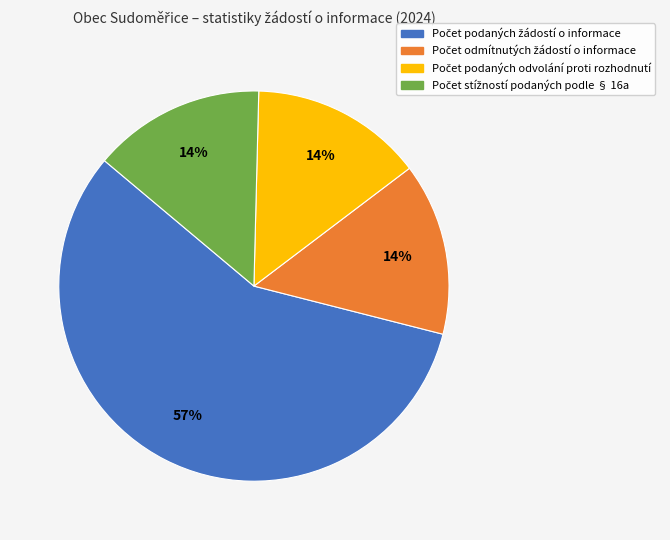

Does any single category account for the majority?

Yes